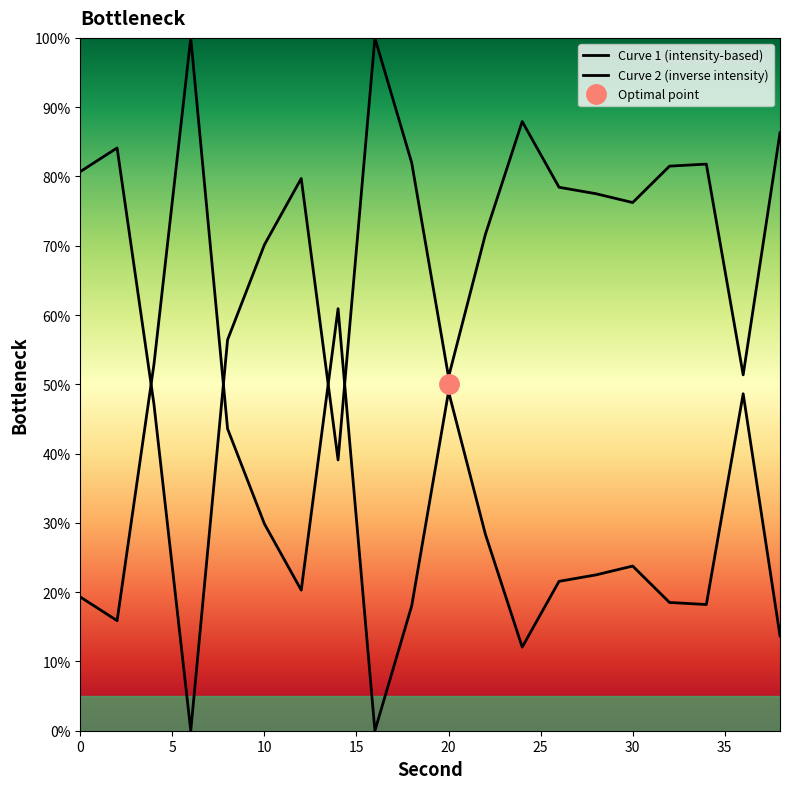

The chart shows a value of 31.0 at 12. True or false?

False